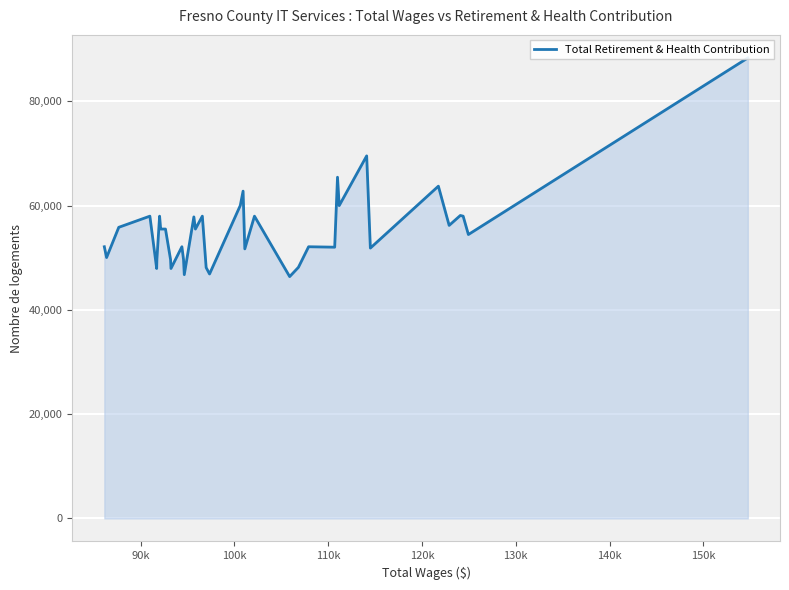

How many lines are shown in the chart?

1